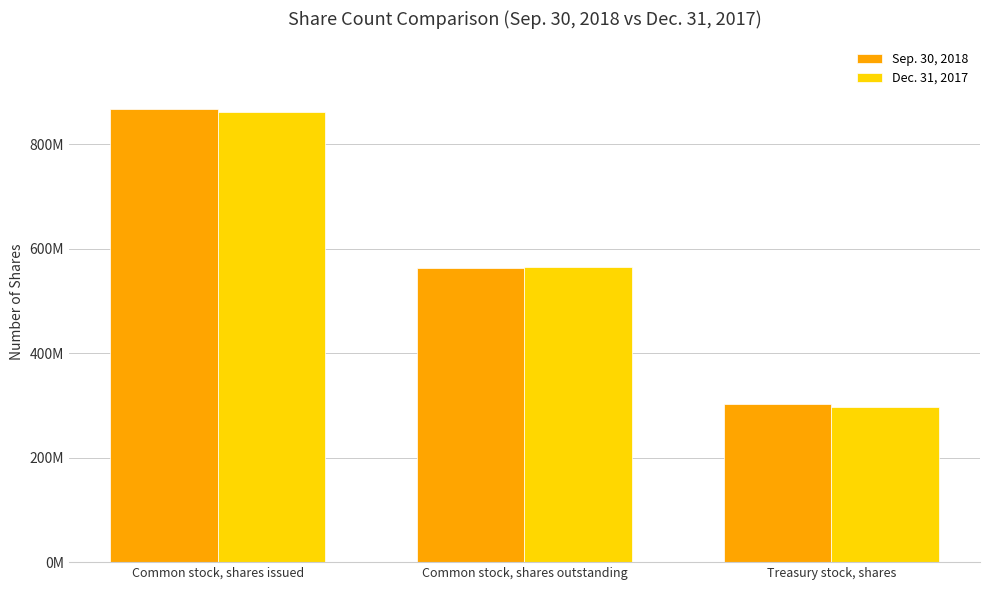

List the labels in order of Dec. 31, 2017 value, largest first.

Common stock, shares issued, Common stock, shares outstanding, Treasury stock, shares